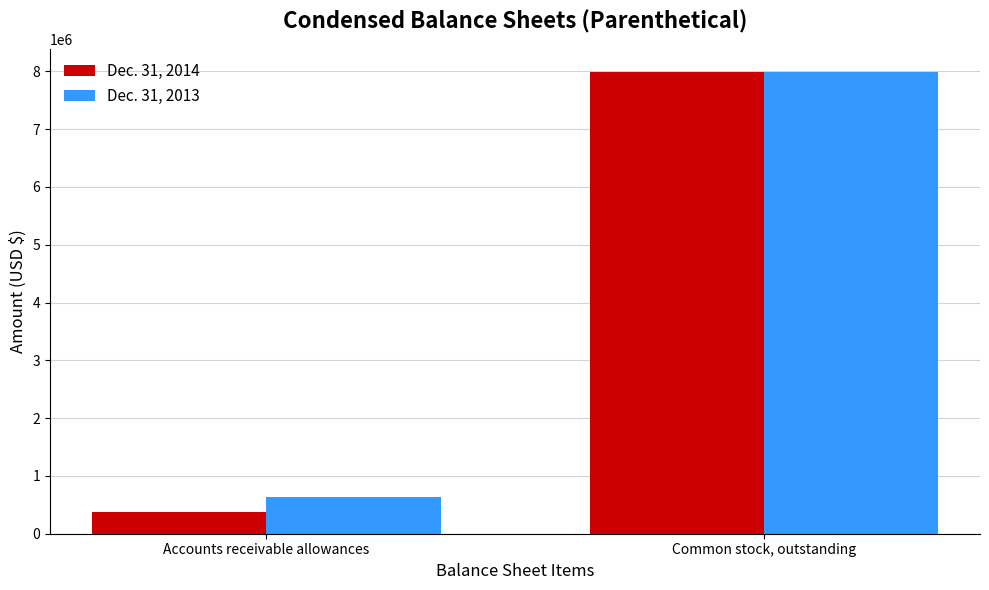

Rank the series at Accounts receivable allowances from lowest to highest value.

Dec. 31, 2014, Dec. 31, 2013